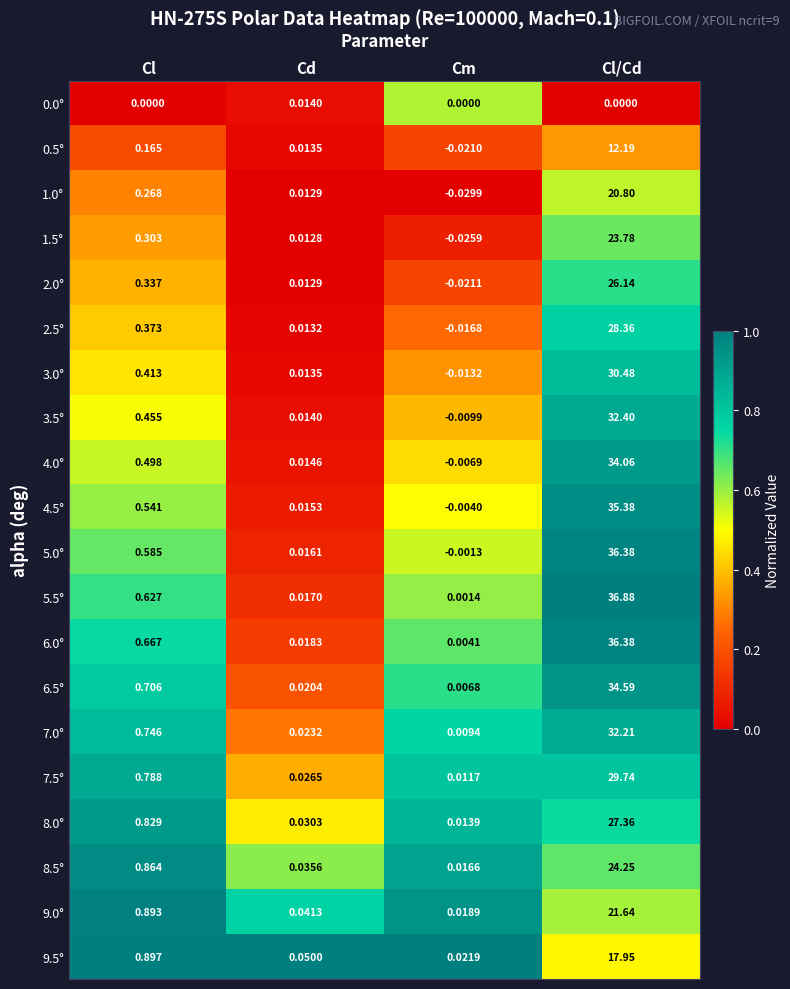

Which series has the widest spread of values?

5.5°